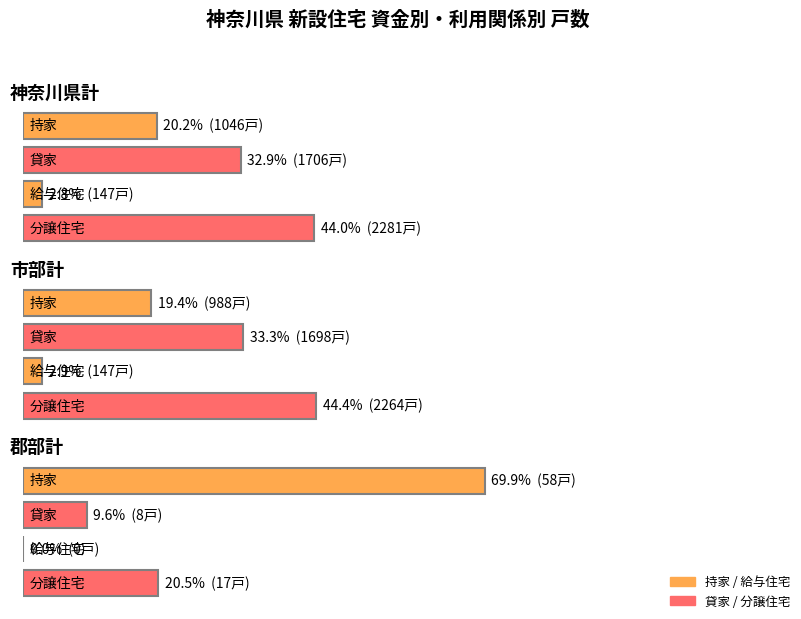

Rank the categories by 分譲住宅 value from highest to lowest.

神奈川県計, 市部計, 郡部計